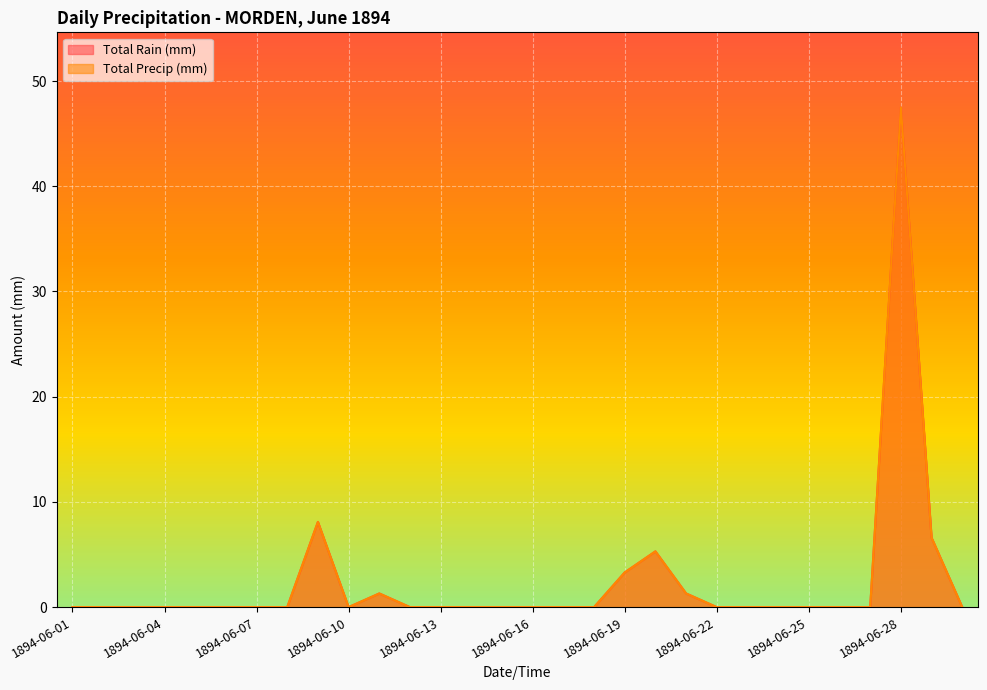

The value of Total Precip (mm) at 1894-06-21 is 1.3. True or false?

True